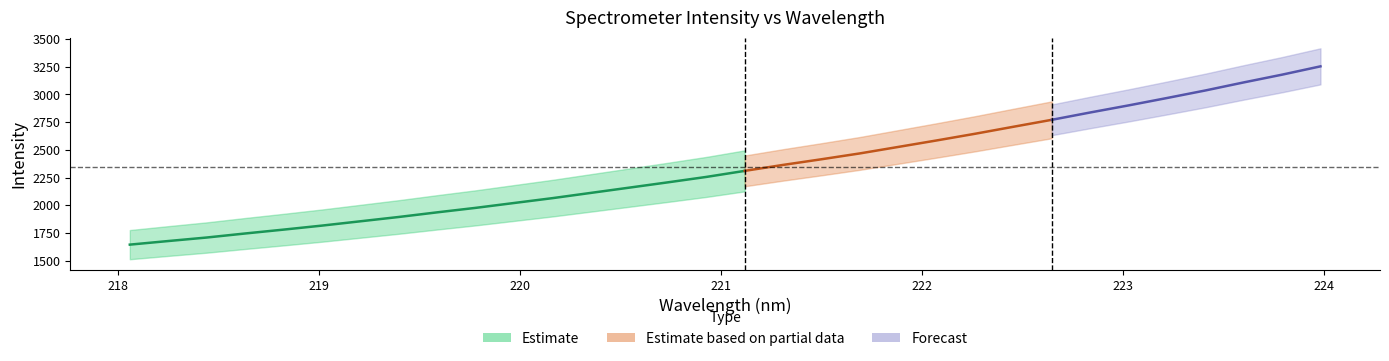

True or false: x has more than 0 interior local peaks.

False